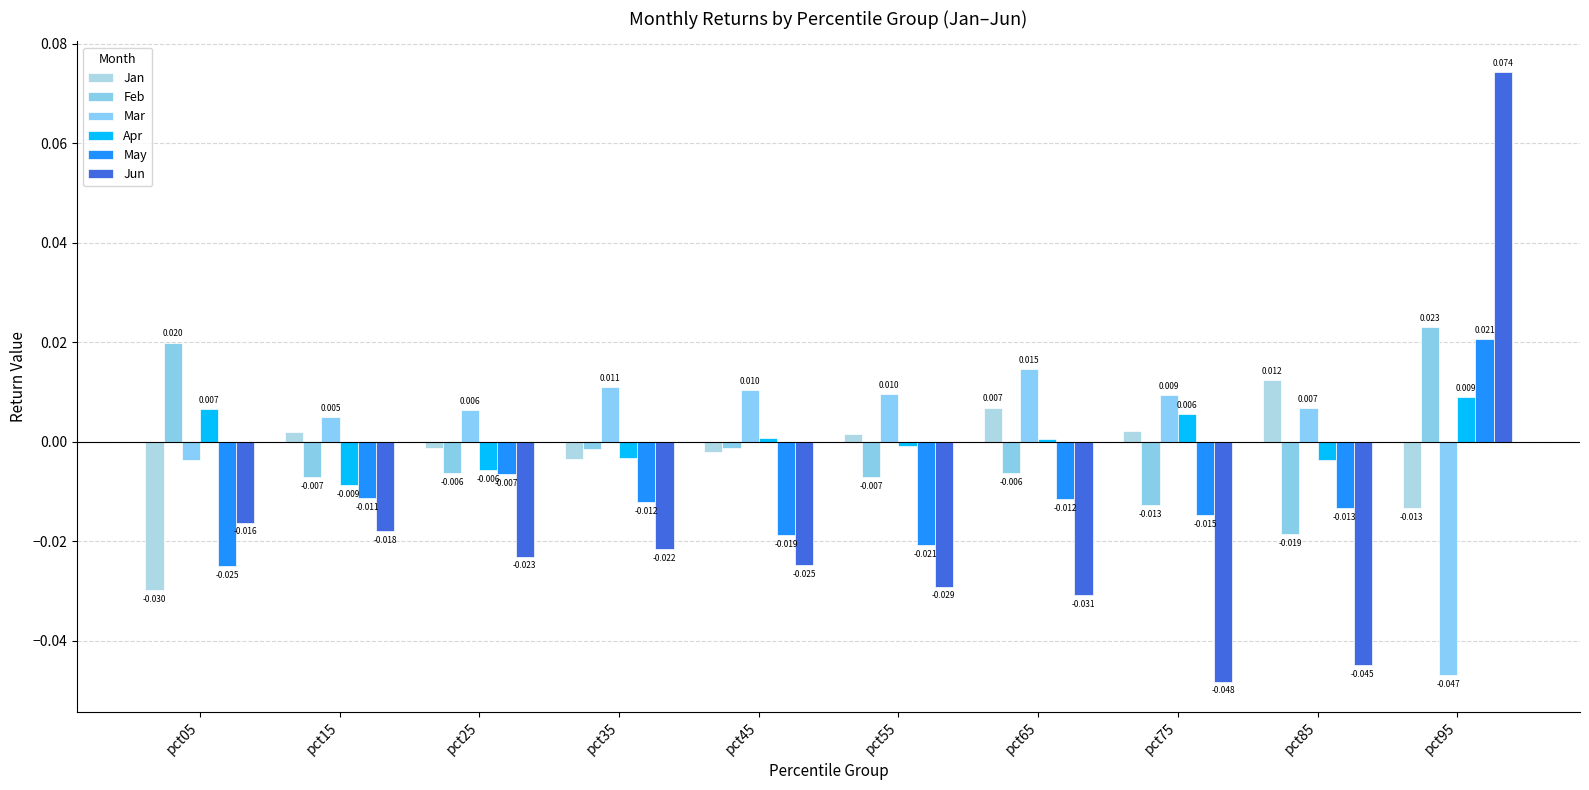

Which category has the lowest value across all series?

pct75